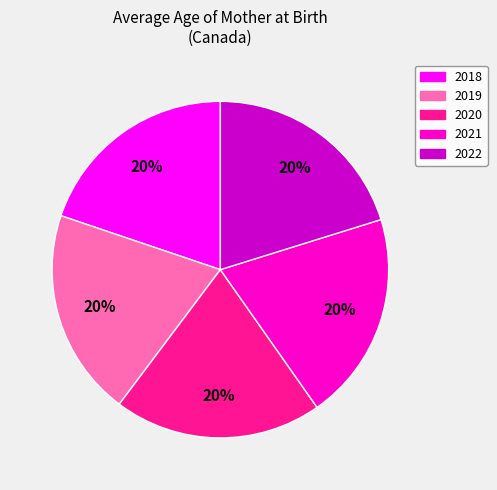

What percentage is the 2019 slice, to the nearest percent?

20%